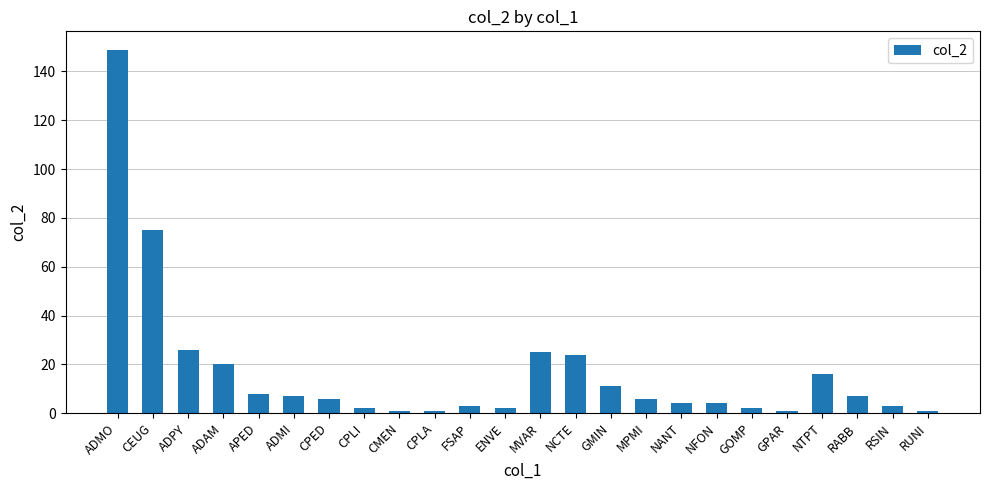

What is the difference between the values at ENVE and ADAM?

18